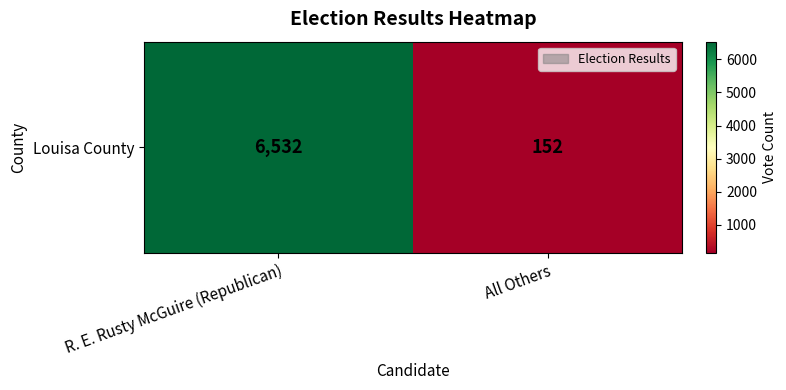

The value at All Others is 245. True or false?

False